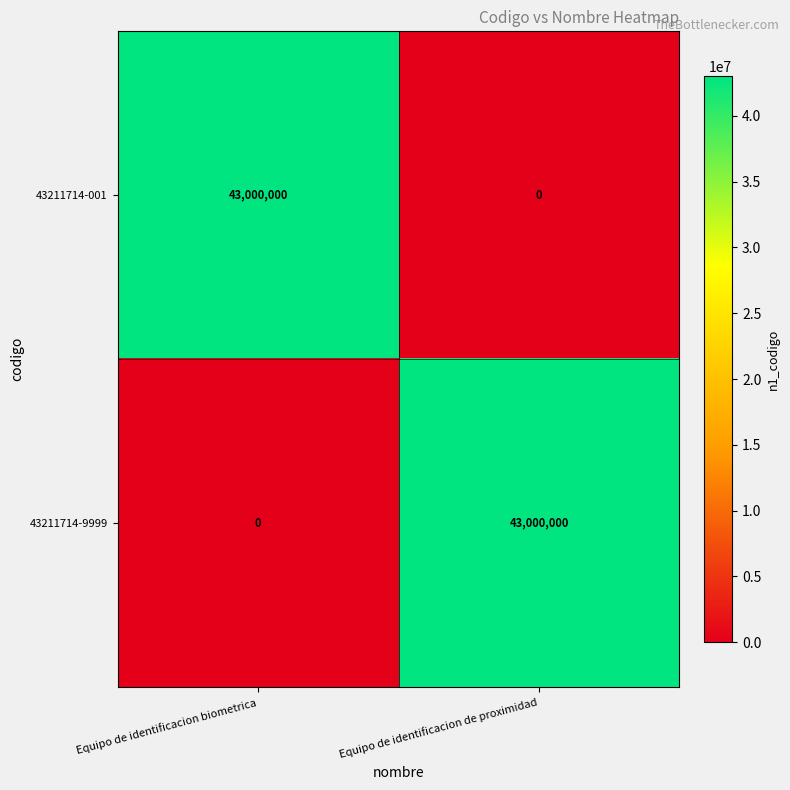

What is the difference between the 43211714-9999 values at Equipo de identificacion biometrica and Equipo de identificacion de proximidad?

43000000